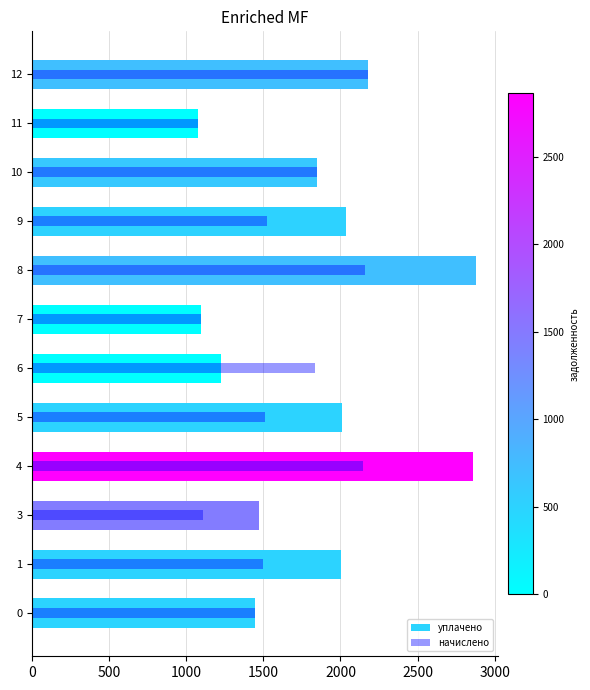

Reading left to right, transcribe all the data shown in this chart.

уплачено: 1445.3	2000.8	1474.8	2861.1	2010.6	1224.1	1095.0	2875.9	2035.2	1850.9	1072.9	2179.0
начислено: 1445.3	1500.6	1106.1	2145.8	1508.0	1836.1	1095.0	2156.9	1526.4	1850.9	1072.9	2179.0